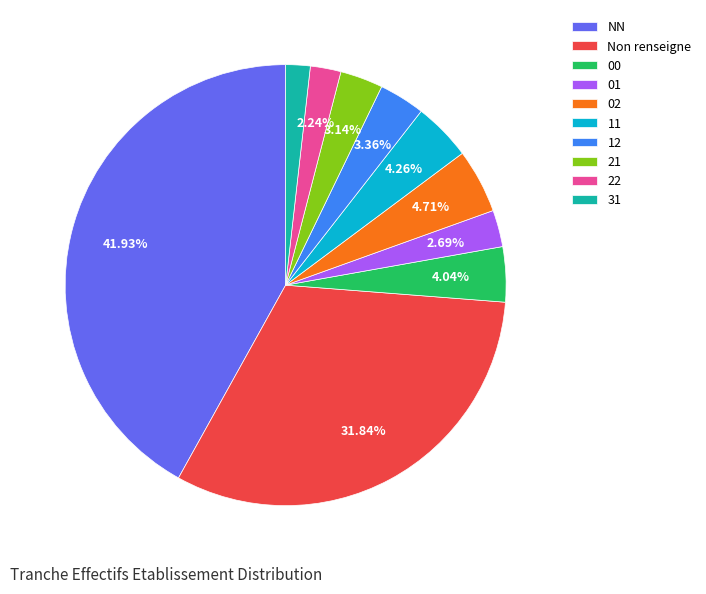

What portion of the pie excludes 21?

96.9%